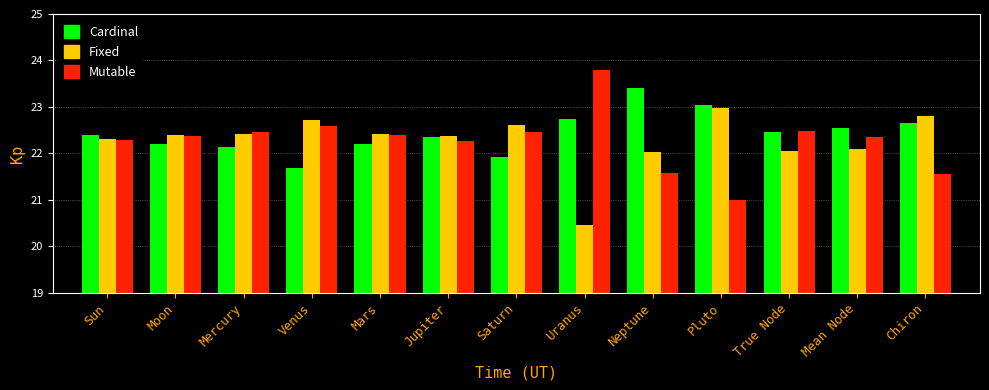

What is the lowest value of the Fixed series?

20.5